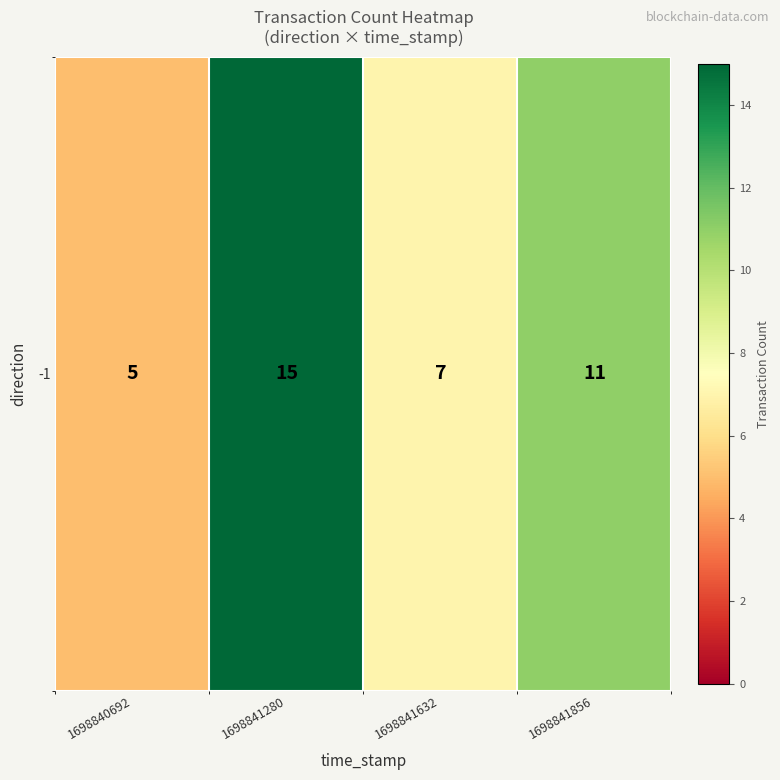

Reading right to left, extract all data points from this chart.

1698841856=11	1698841632=7	1698841280=15	1698840692=5